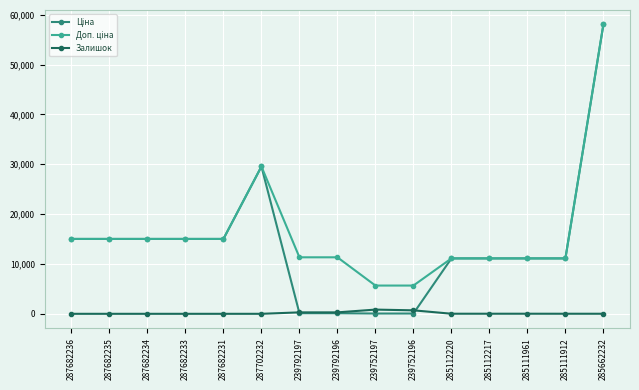

The Залишок series shows 289.0 at 239792197. True or false?

True